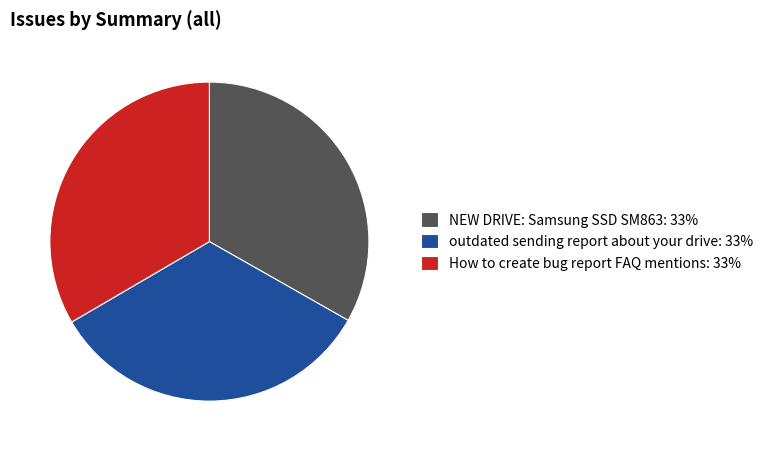

Is there a majority slice in this chart?

No